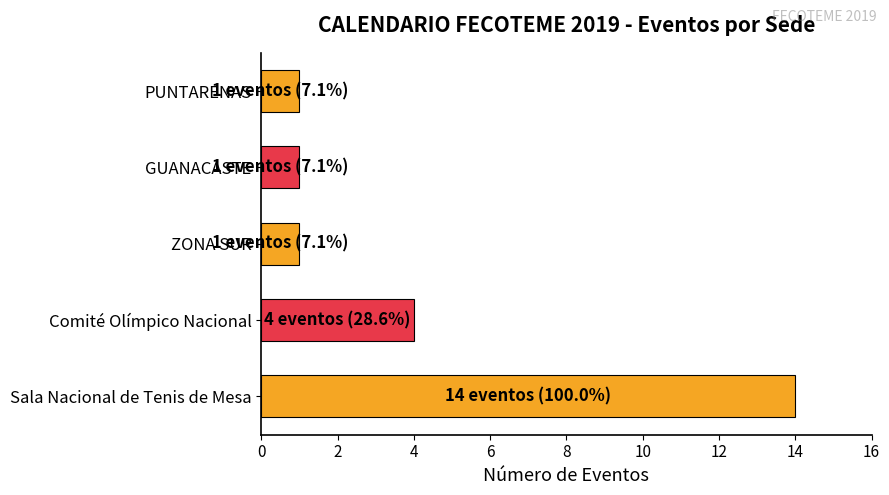

What is the change in value from Sala Nacional de Tenis de Mesa to Comité Olímpico Nacional?

-10